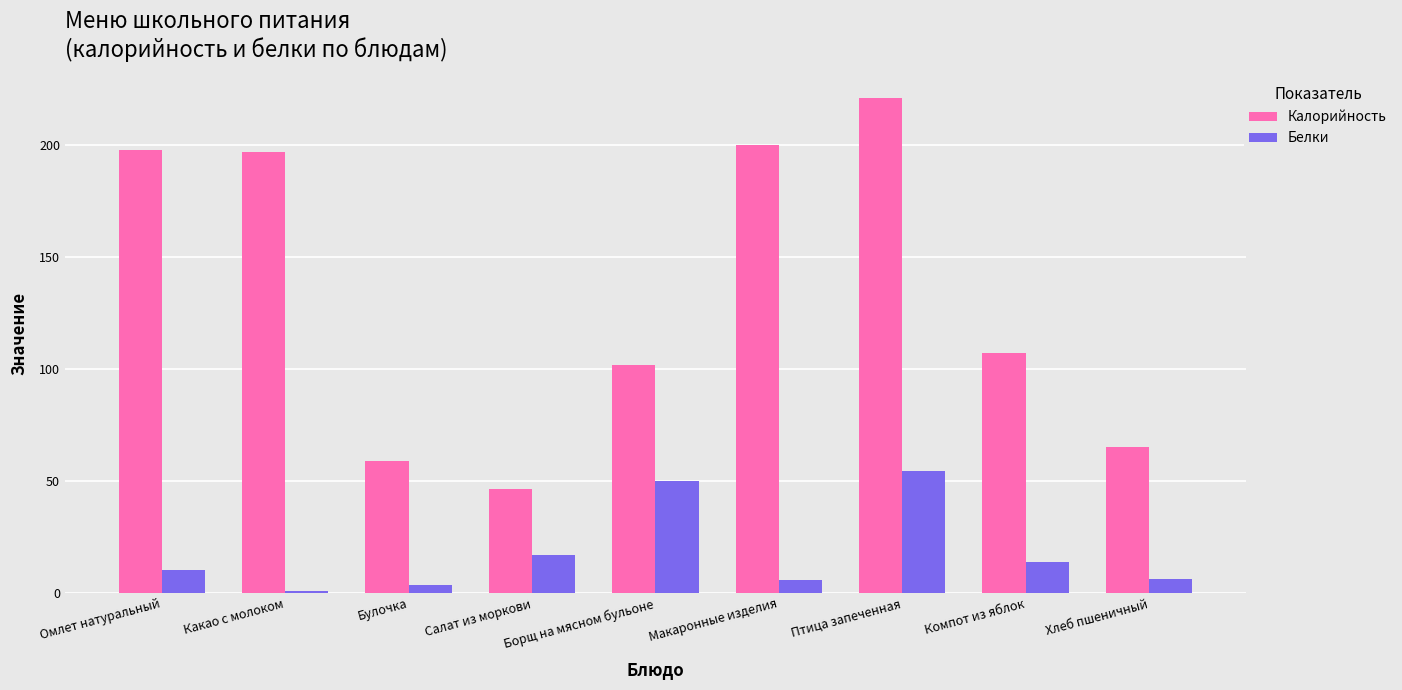

What is the difference between the second highest and second lowest values in the Белки series?

46.3